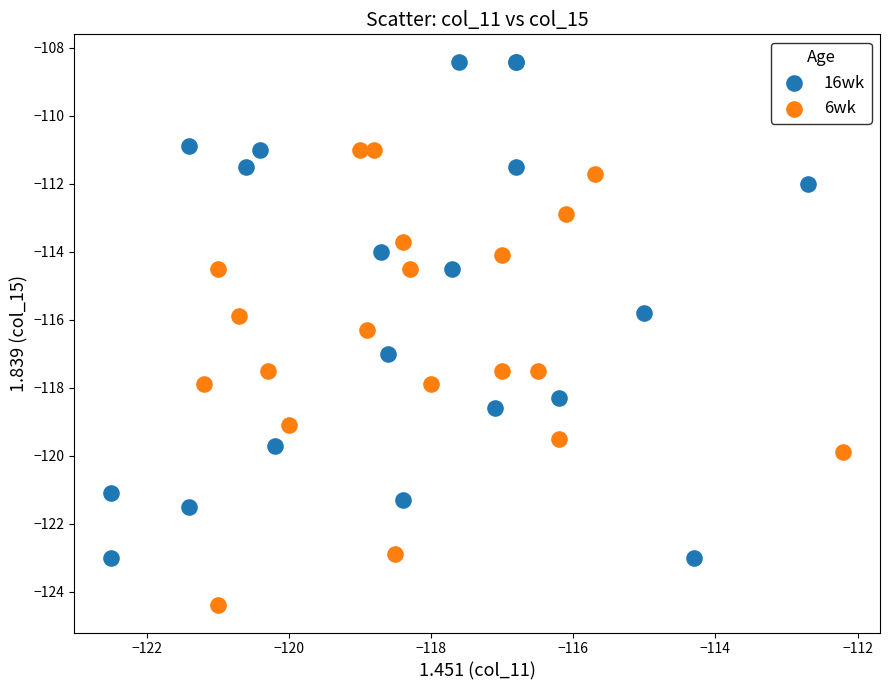

What are all the series names shown in the legend?

16wk, 6wk